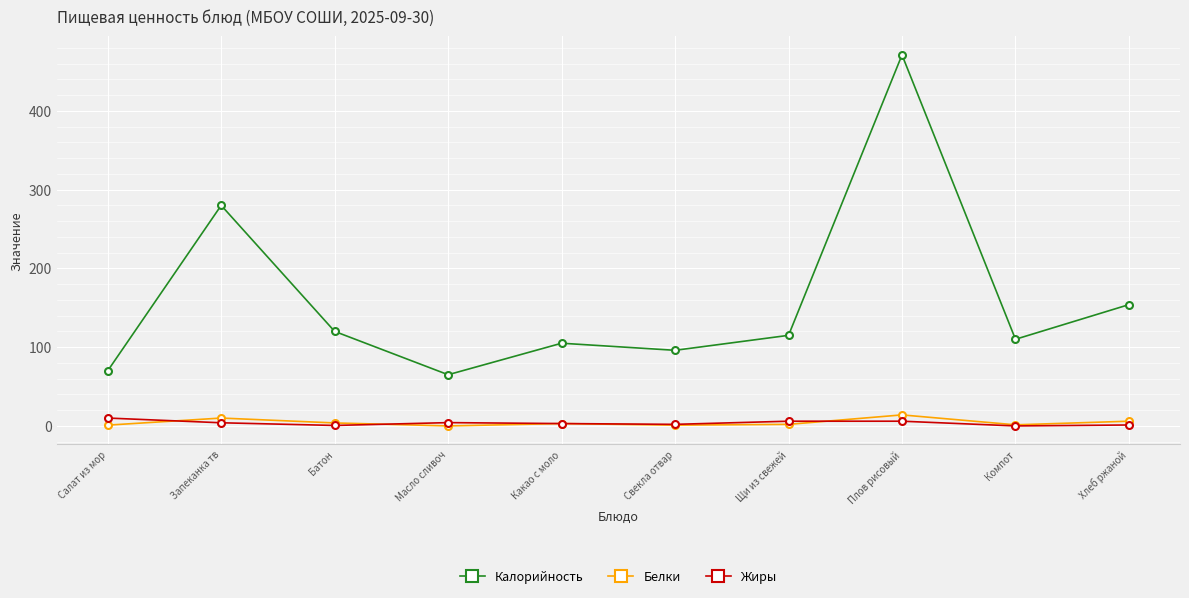

How many interior local valleys does the Калорийность series have?

3